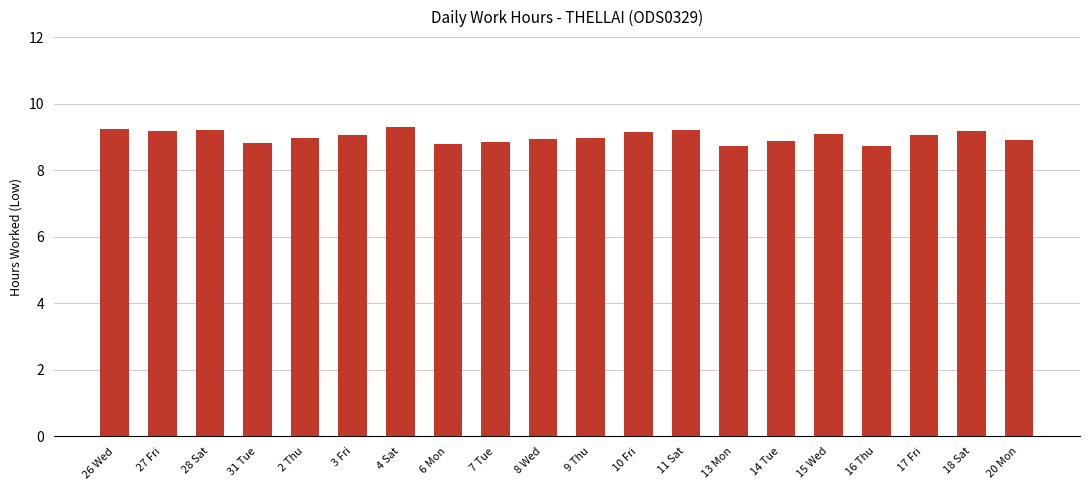

What is the ratio of the value at 11 Sat to the value at 2 Thu?

1.0